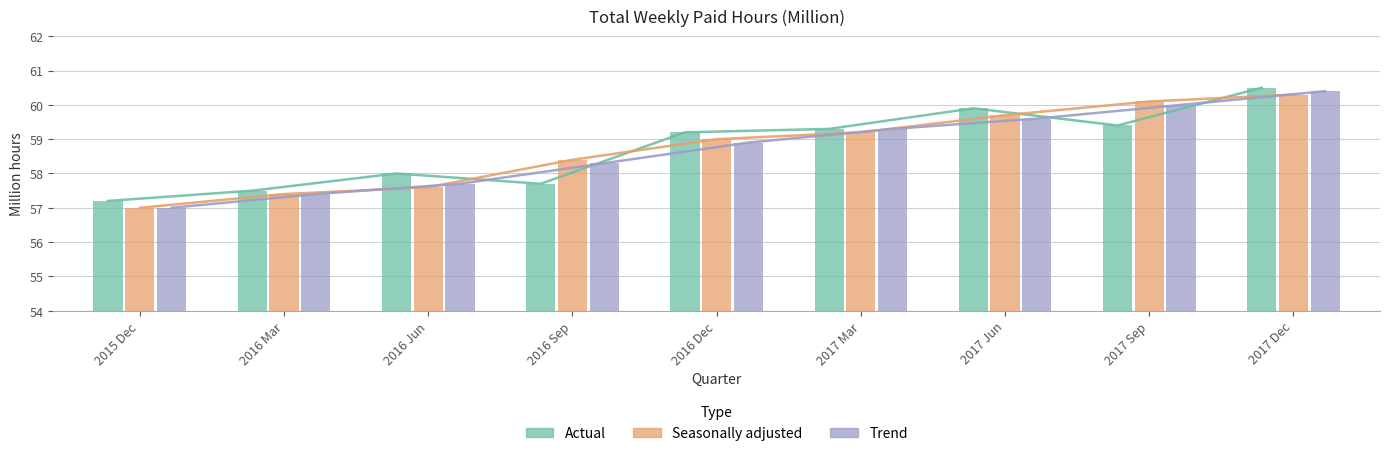

Read the Seasonally adjusted value at 2017 Mar.

59.2